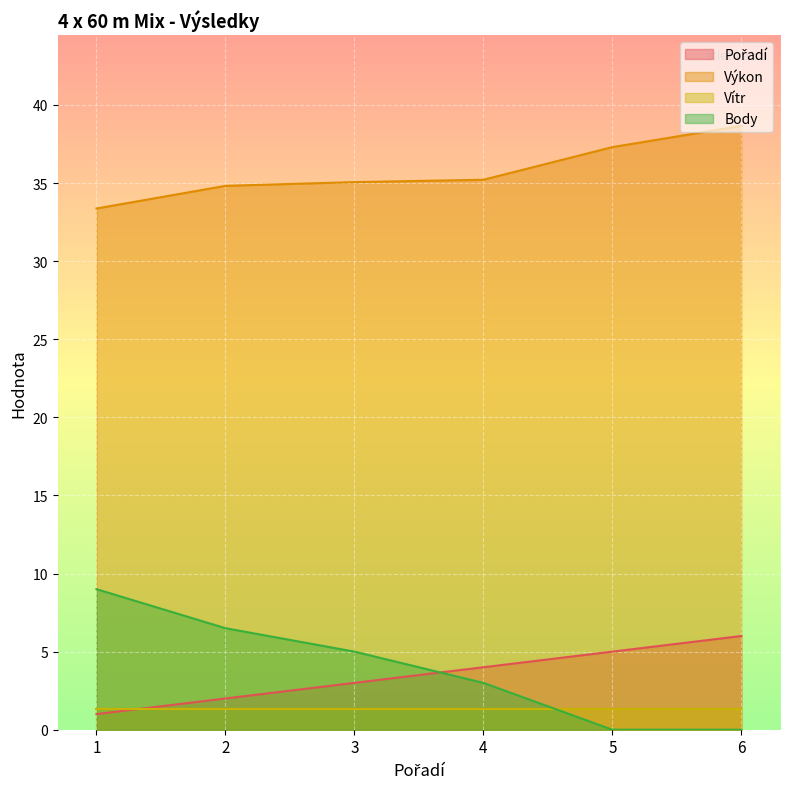

True or false: Výkon and Pořadí intersect in this chart.

False